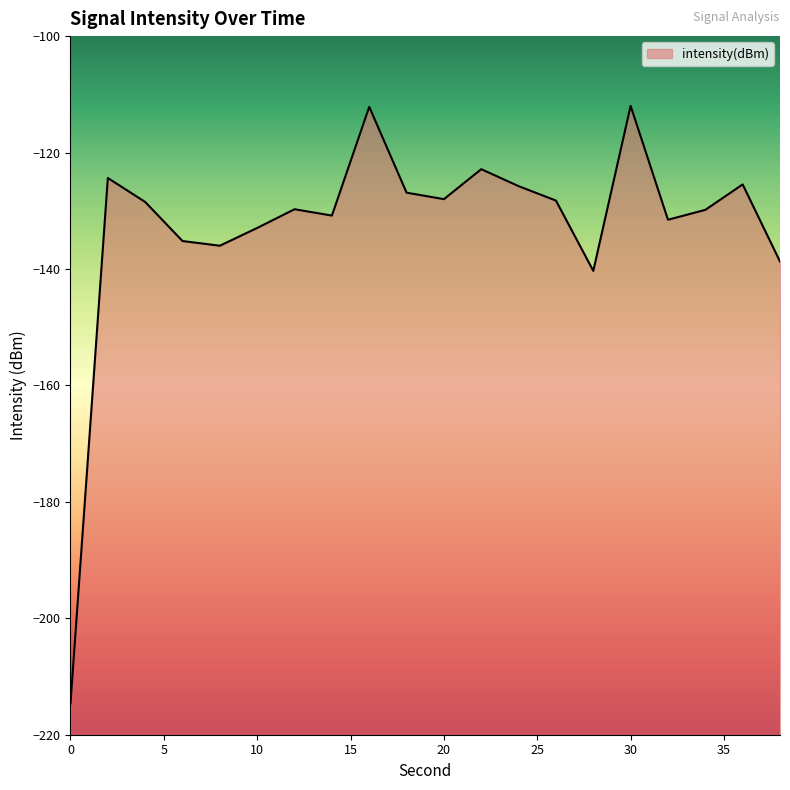

What is the value of the 8th point from the left?

-130.8